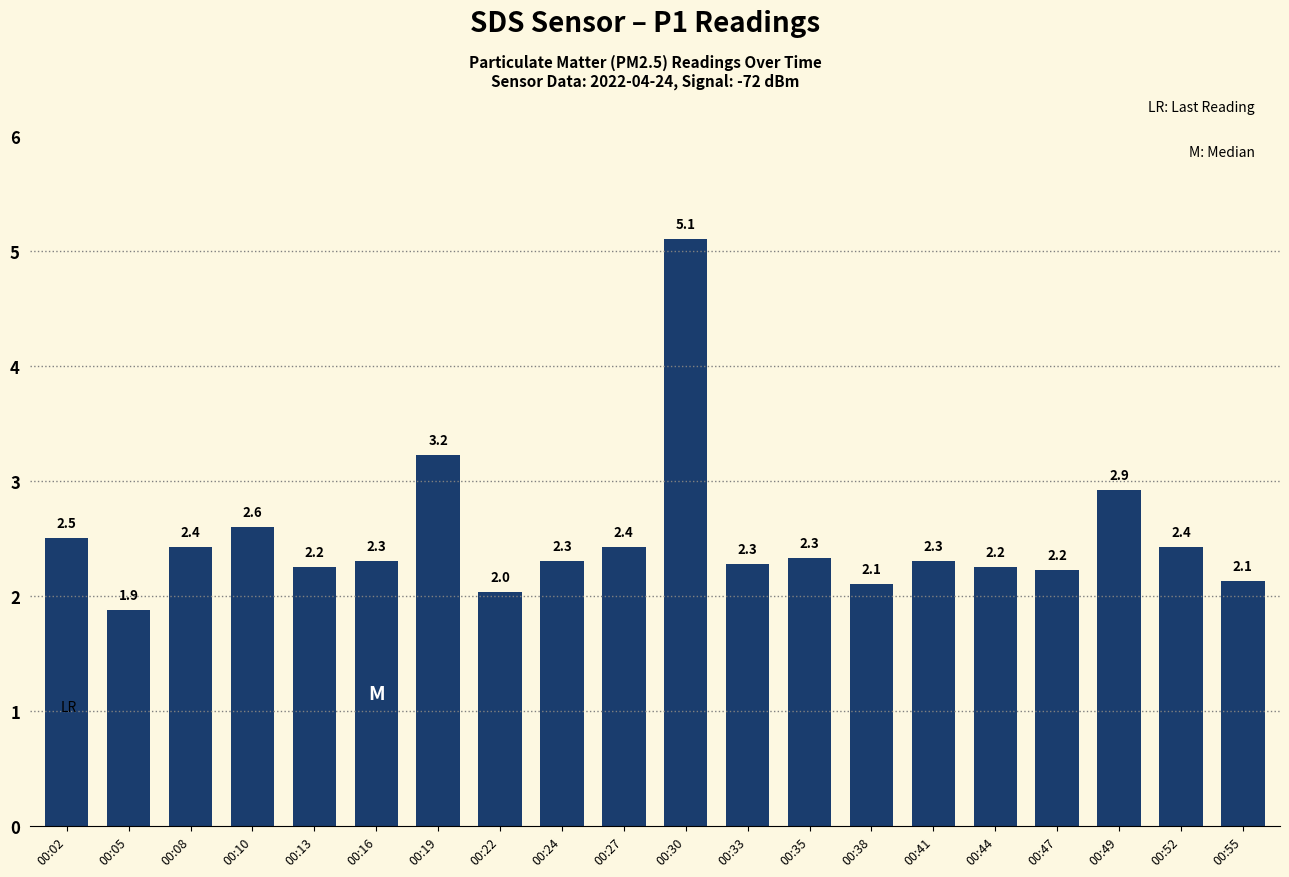

What is the sum of all values?

50.0